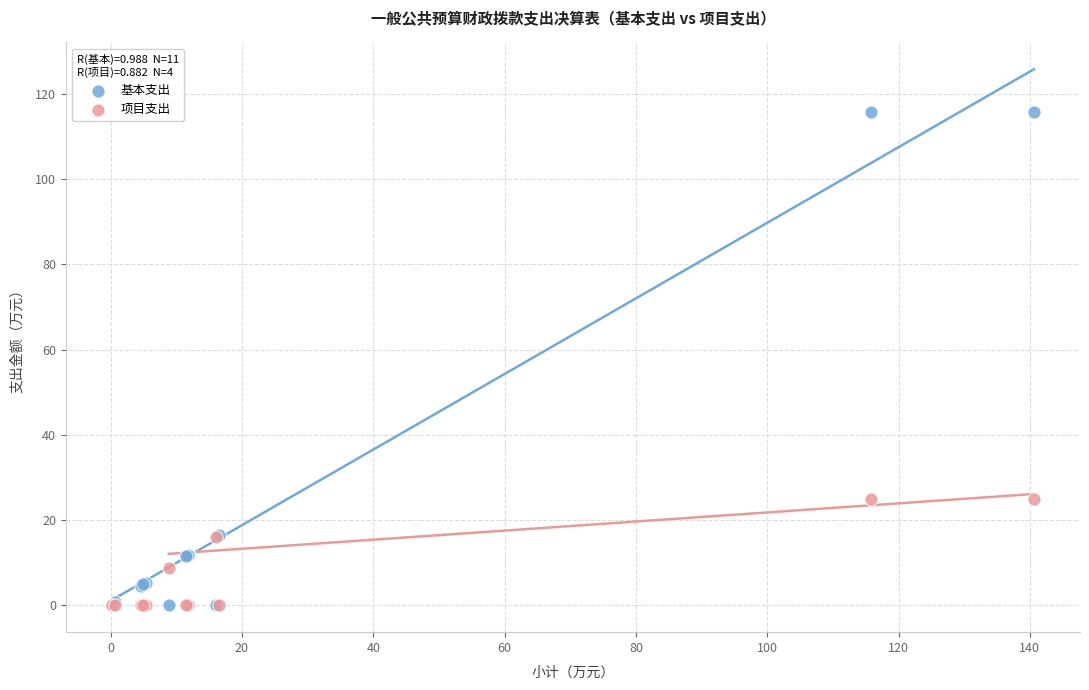

What are all the series names shown in the legend?

基本支出, 项目支出